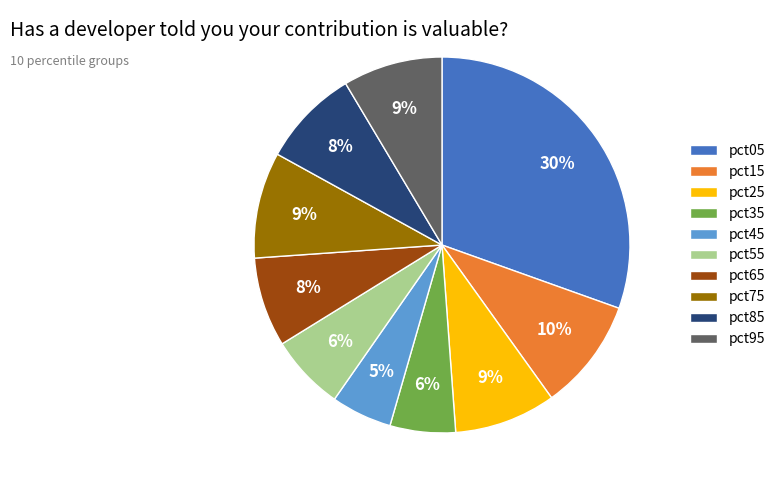

Which category has the biggest portion of the pie?

pct05